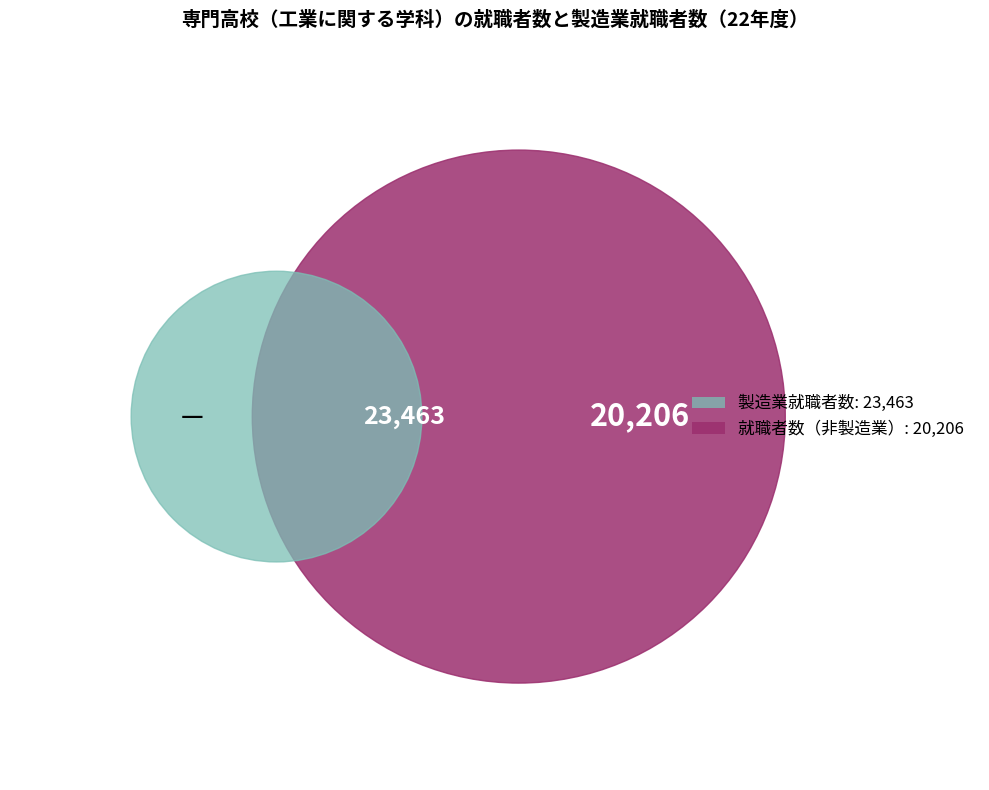

Is there a majority slice in this chart?

No